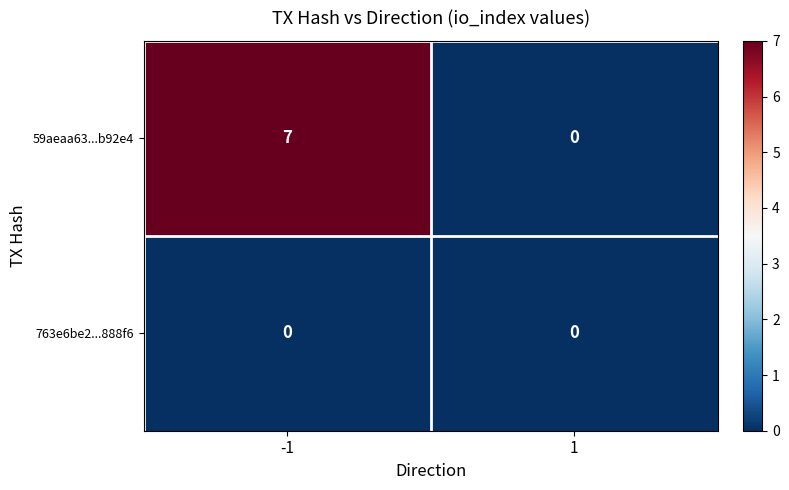

What is the greatest value displayed?

7